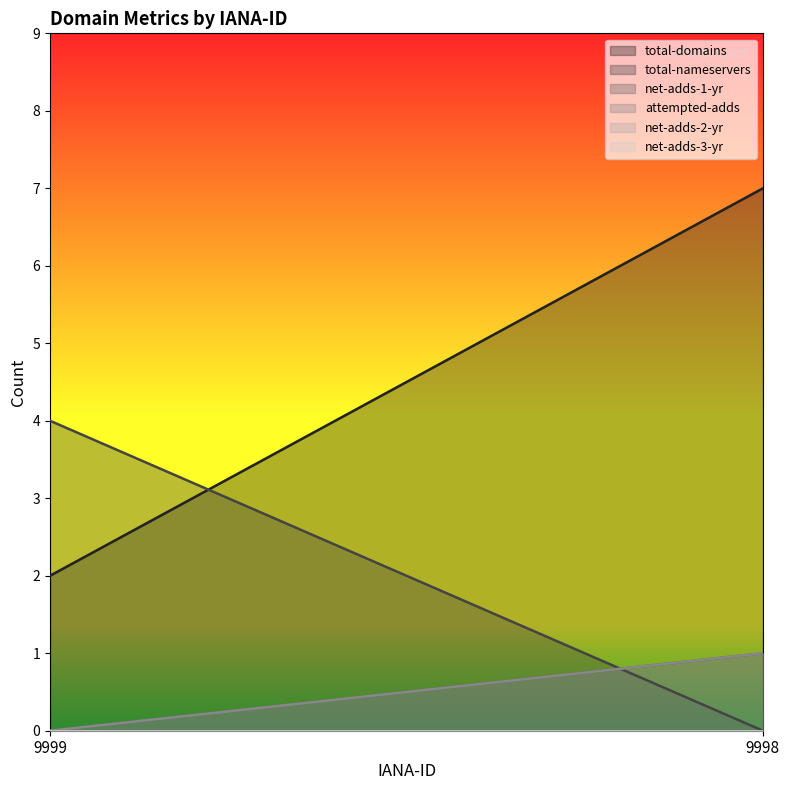

True or false: attempted-adds has a value of 0 at 9999.

False